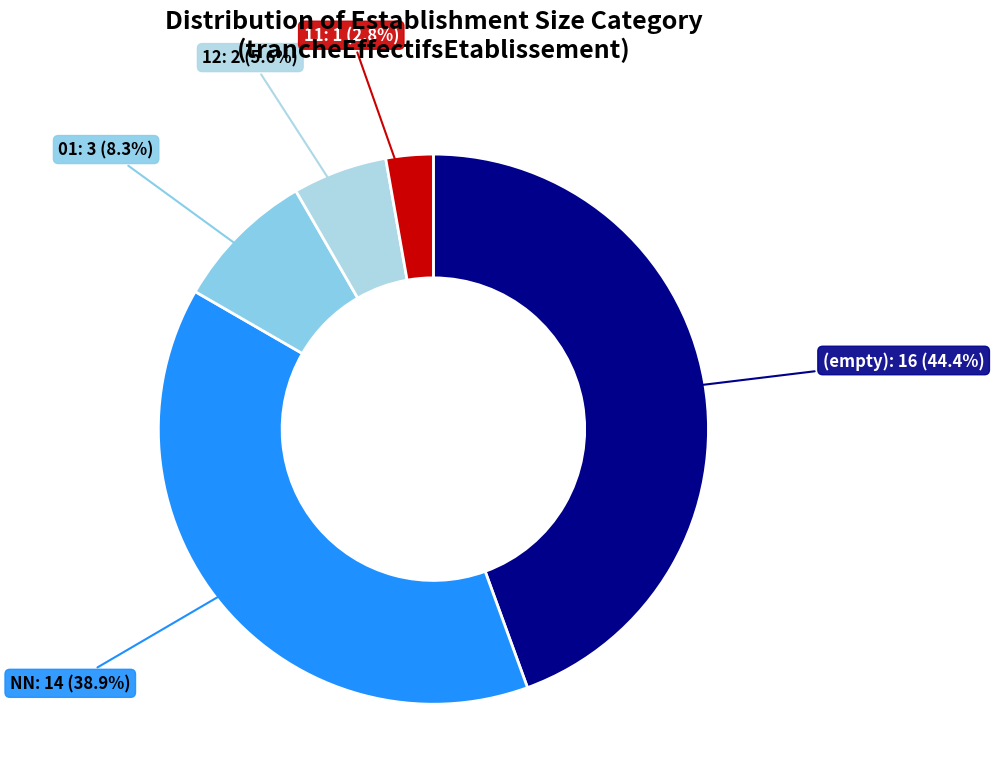

Combined, what portion of the pie is (empty) and 11?

47.2%